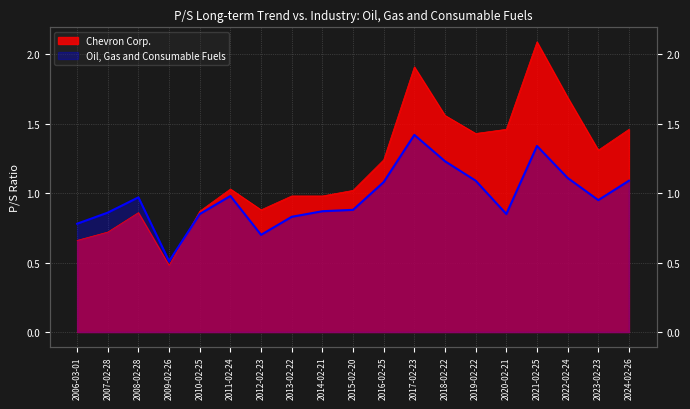

Does the chart display data point markers on the line(s)?

No